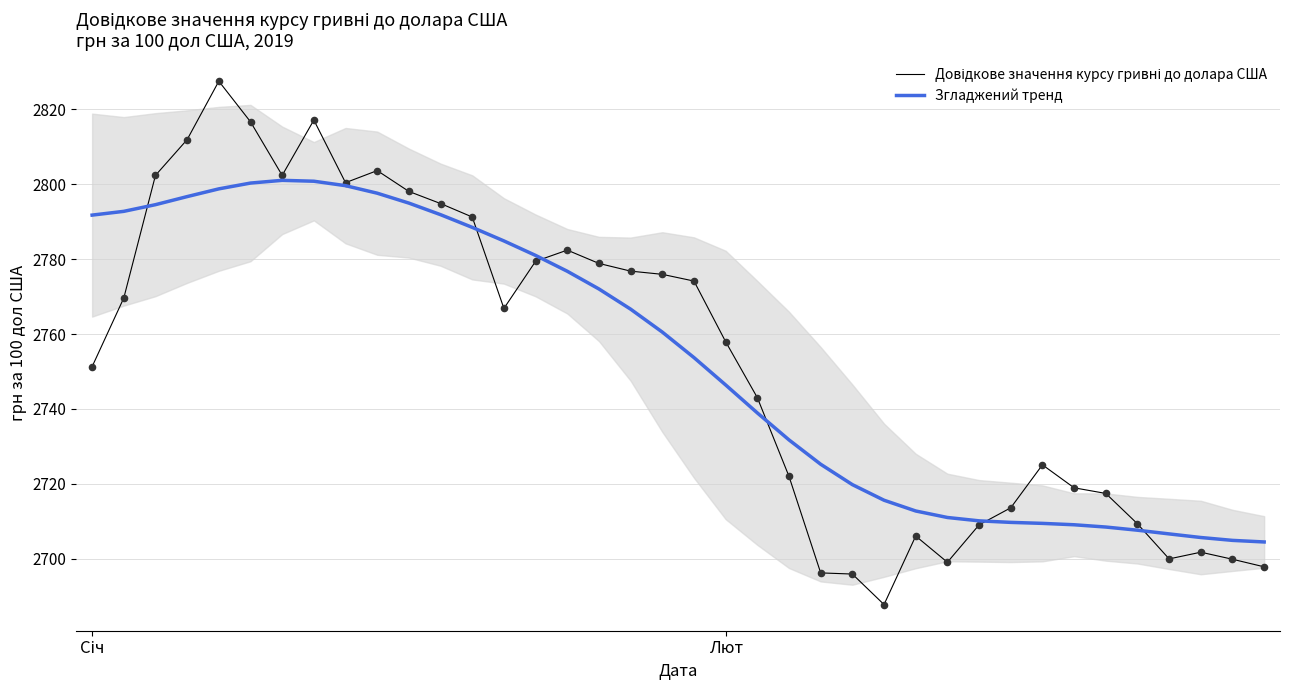

What are all the series names shown in the legend?

Довідкове значення курсу гривні до долара США, Згладжений тренд